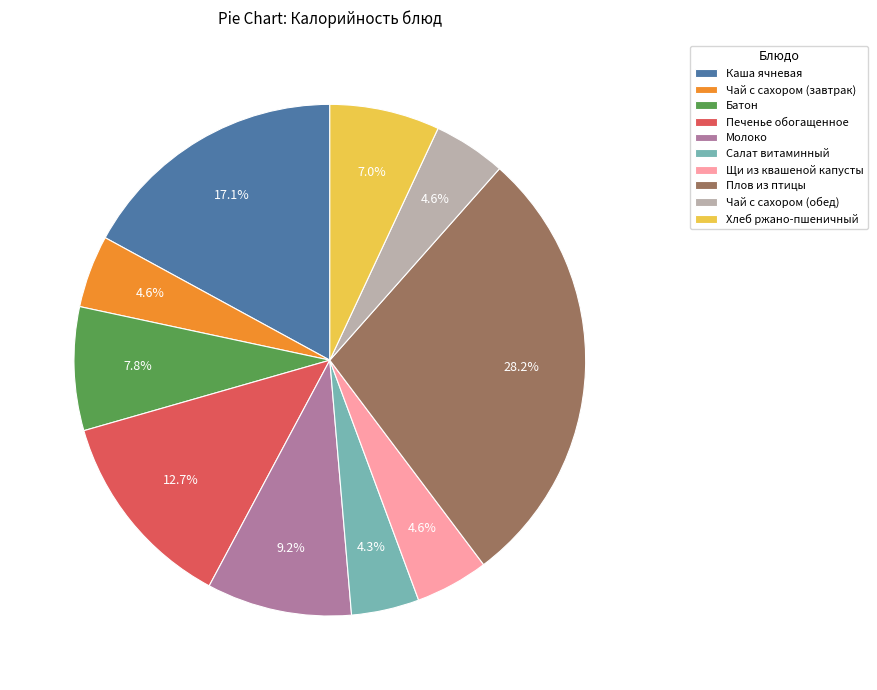

What is the ratio of the value at Чай с сахором (завтрак) to the value at Каша ячневая?

0.3